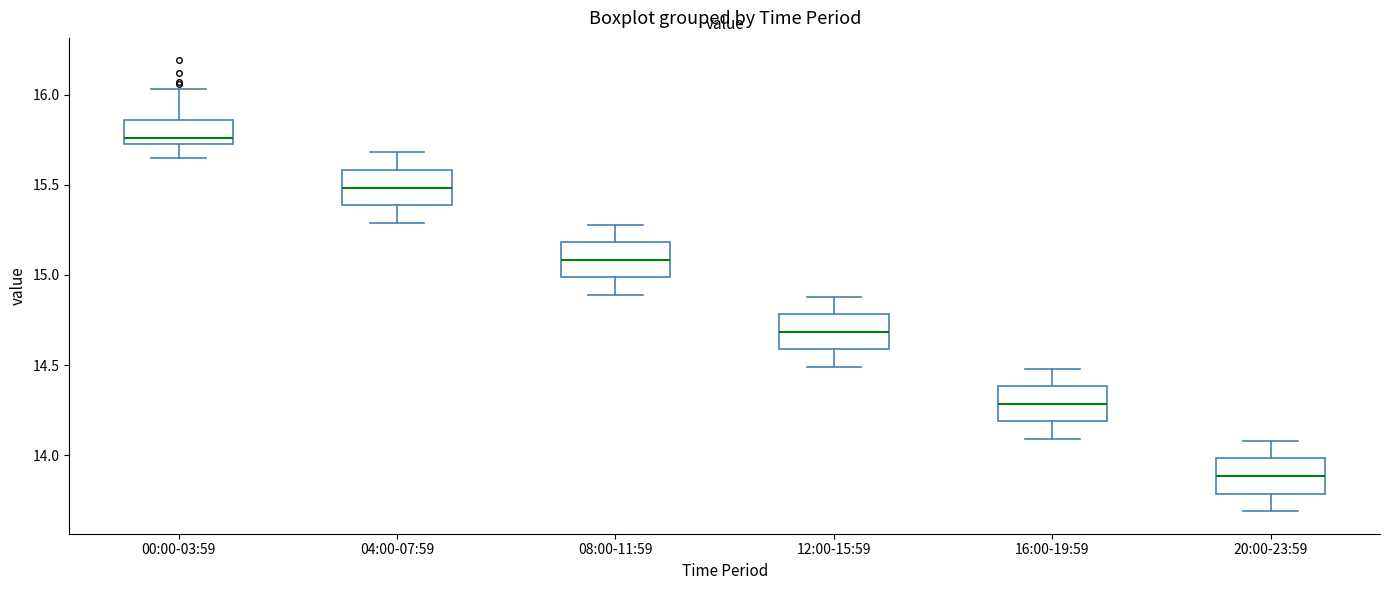

Where is the lower edge of the box for 00:00-03:59 on the y-axis? The values are not printed on the chart, so give them approximately, as read against the axis.

15.75